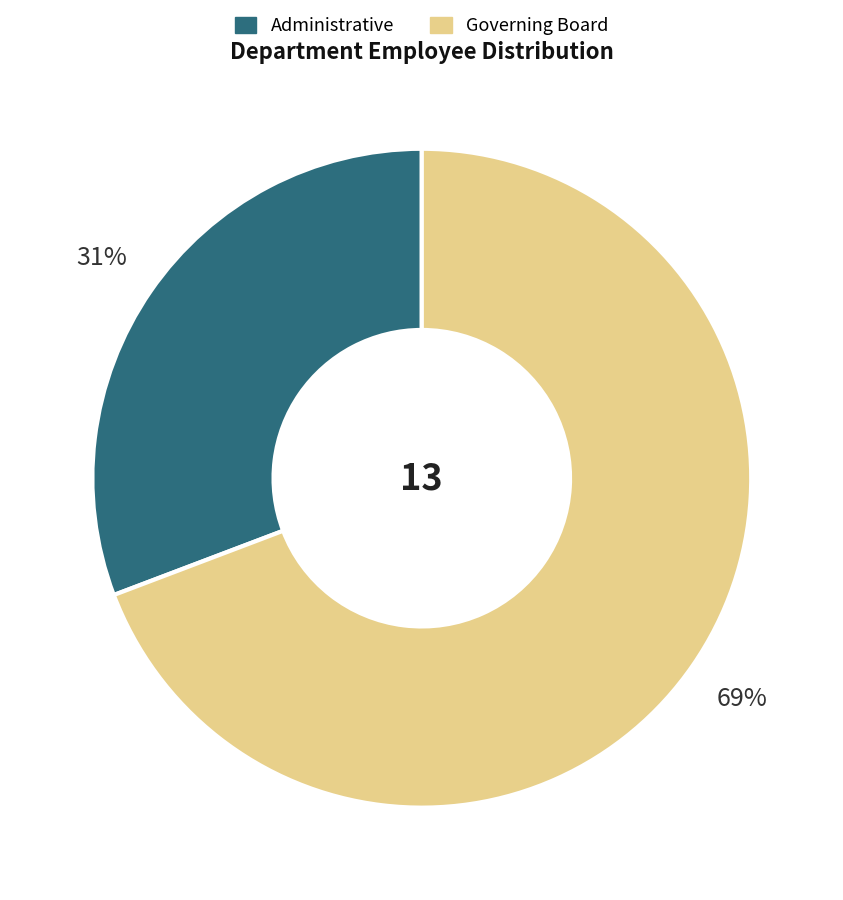

Do Governing Board and Administrative together represent more than half of the pie?

Yes